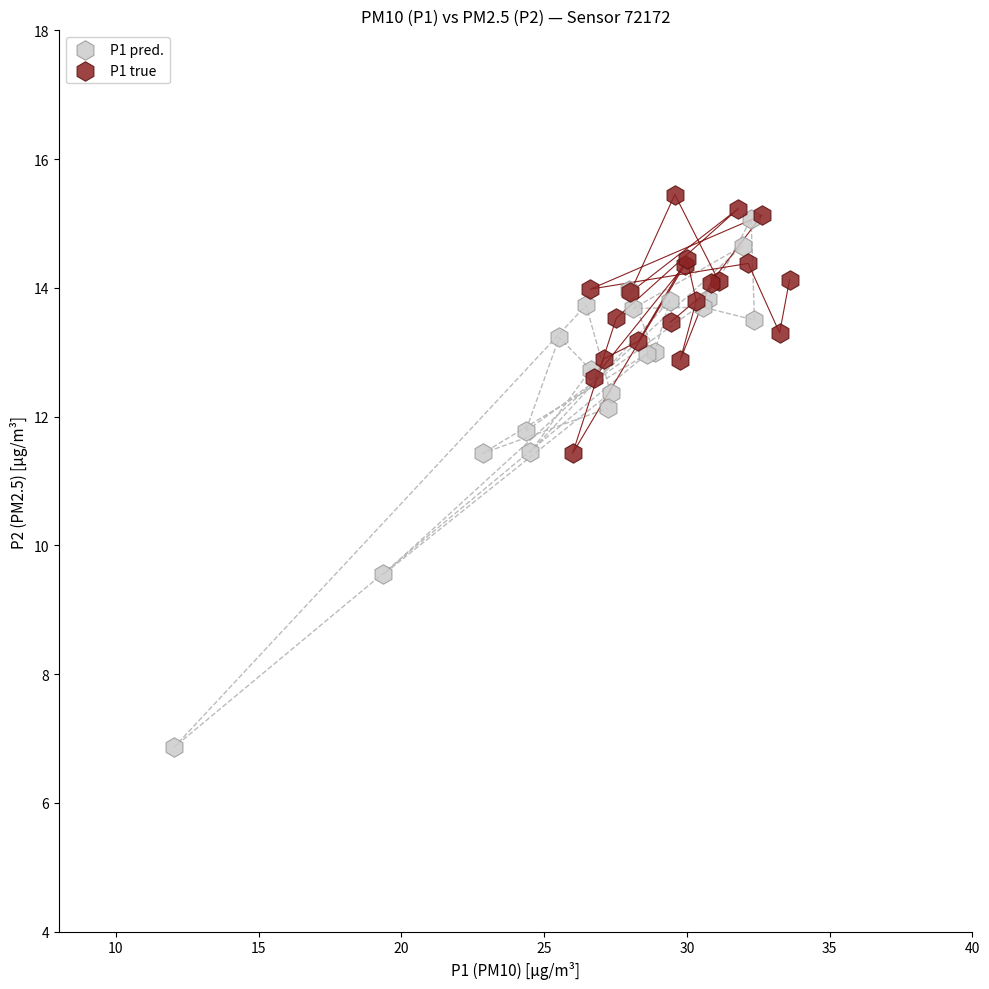

Which series reaches the minimum Y coordinate?

P1 pred.